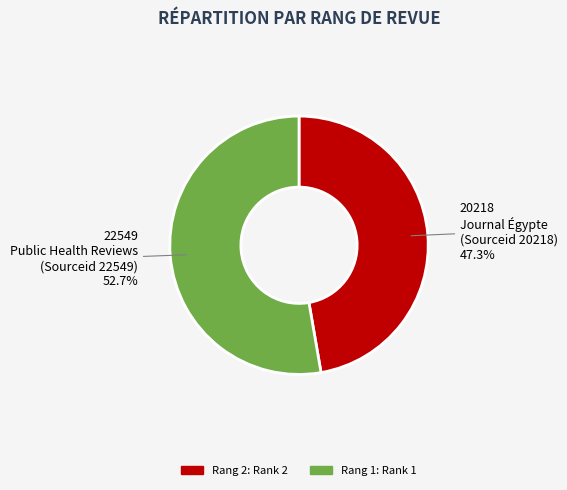

Is there a majority slice in this chart?

Yes